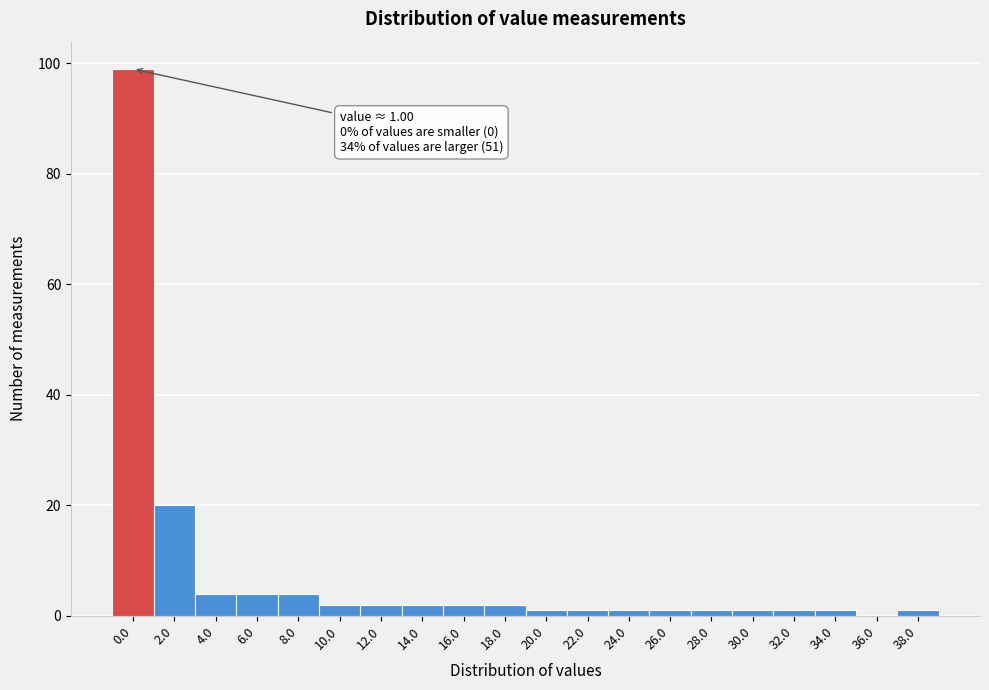

Reading left to right, list all the values displayed in this chart.

0.0=99	2.0=20	4.0=4	6.0=4	8.0=4	10.0=2	12.0=2	14.0=2	16.0=2	18.0=2	20.0=1	22.0=1	24.0=1	26.0=1	28.0=1	30.0=1	32.0=1	34.0=1	36.0=0	38.0=1